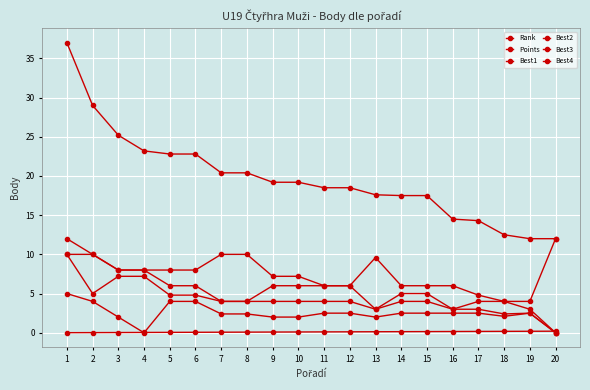

Between 14 and 13, which is larger?

14